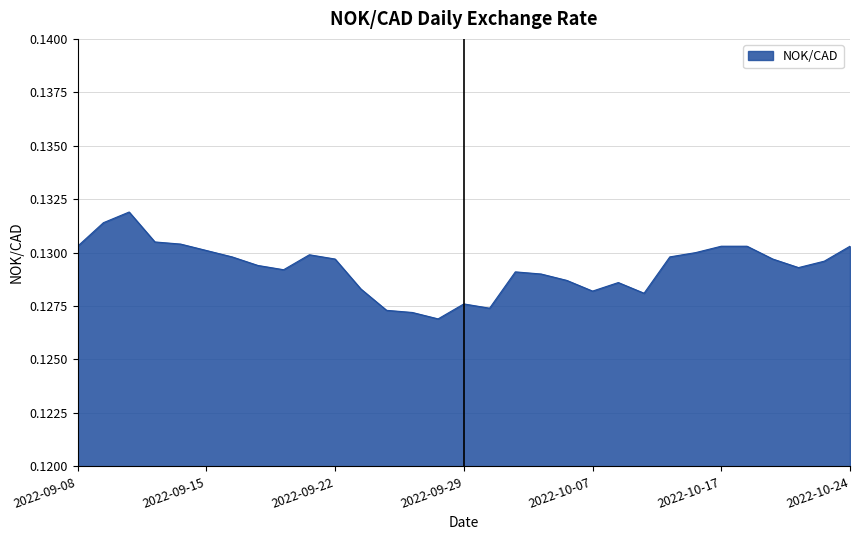

At which category does the chart reach its minimum across all series?

2022-09-28